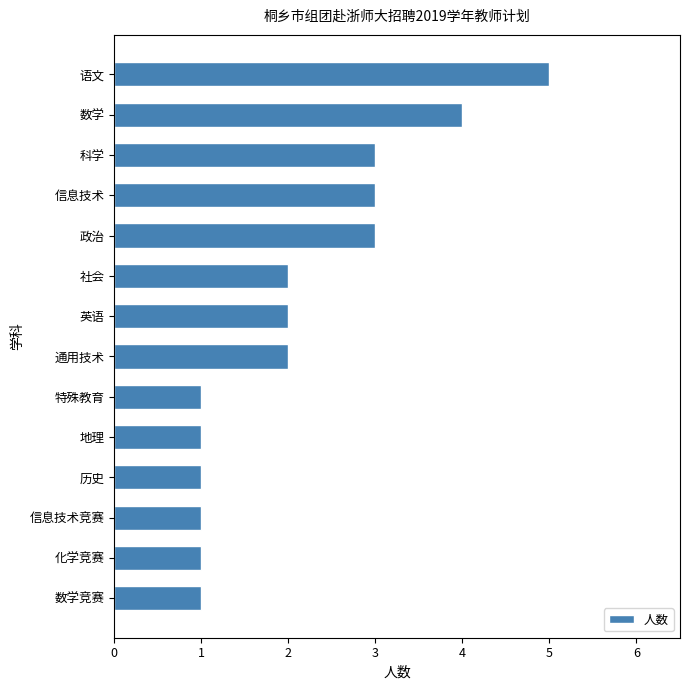

How many bars are there in total?

14